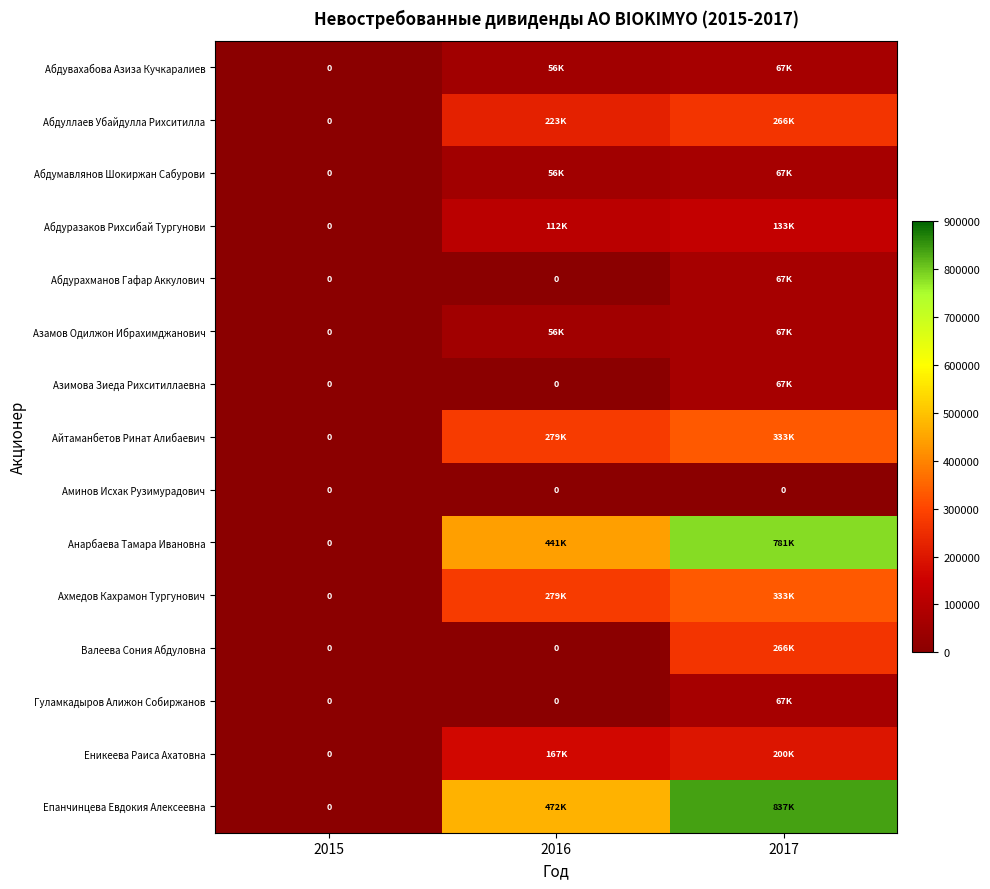

What is the difference between the maximum and minimum values in the Ахмедов Кахрамон Тургунович series?

333000